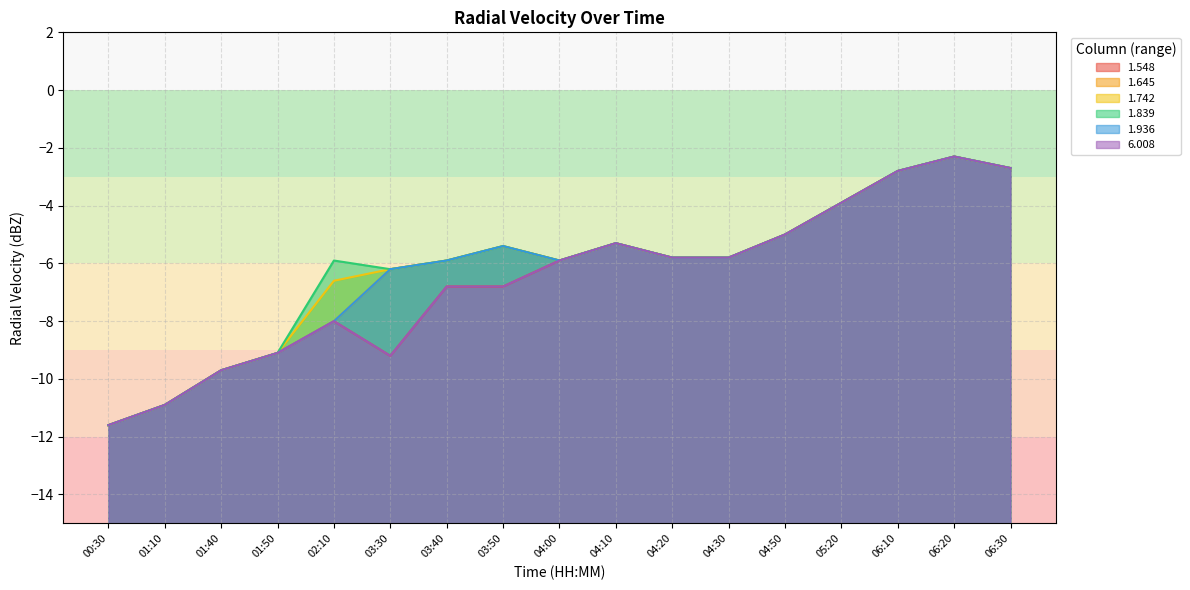

Which series has the largest total across all categories?

1.839